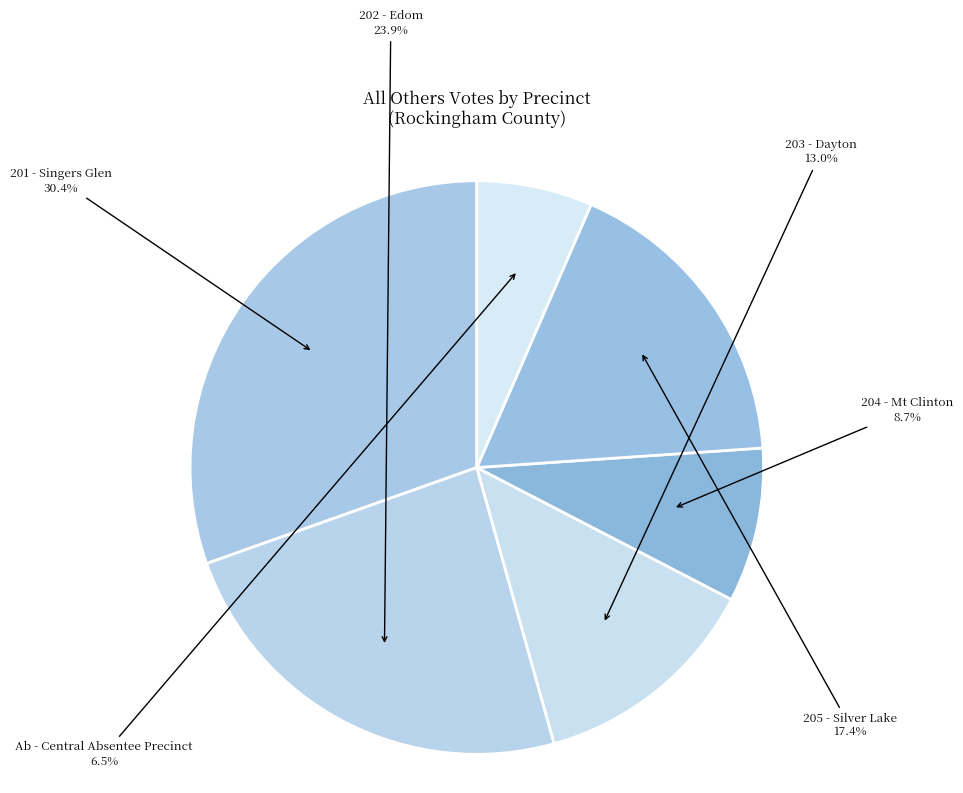

Rank the categories by value from highest to lowest.

201 - Singers Glen, 202 - Edom, 205 - Silver Lake, 203 - Dayton, 204 - Mt Clinton, Ab - Central Absentee Precinct